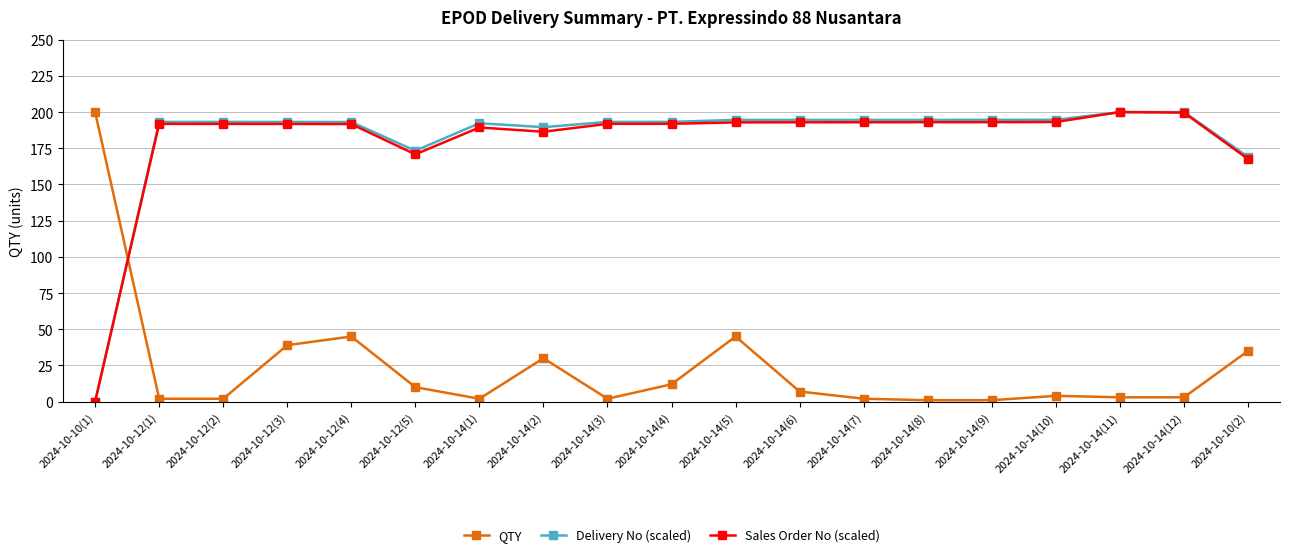

True or false: Delivery No (scaled) has a value of 133.1 at 2024-10-14(8).

False